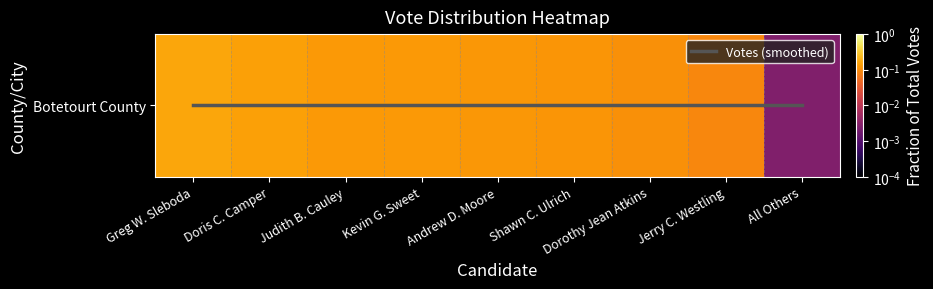

Read the value at Dorothy Jean Atkins.

0.1